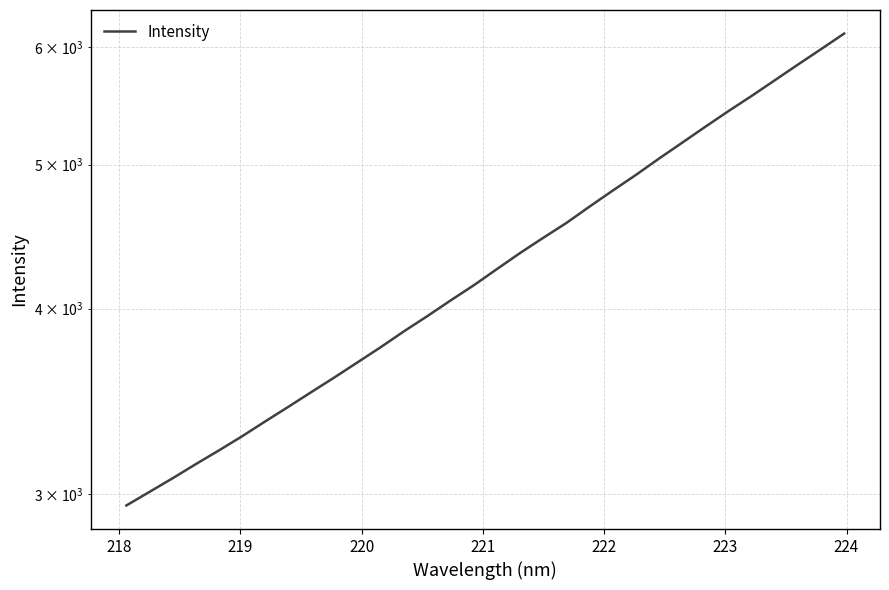

What is the minimum value shown in the chart?

2948.0